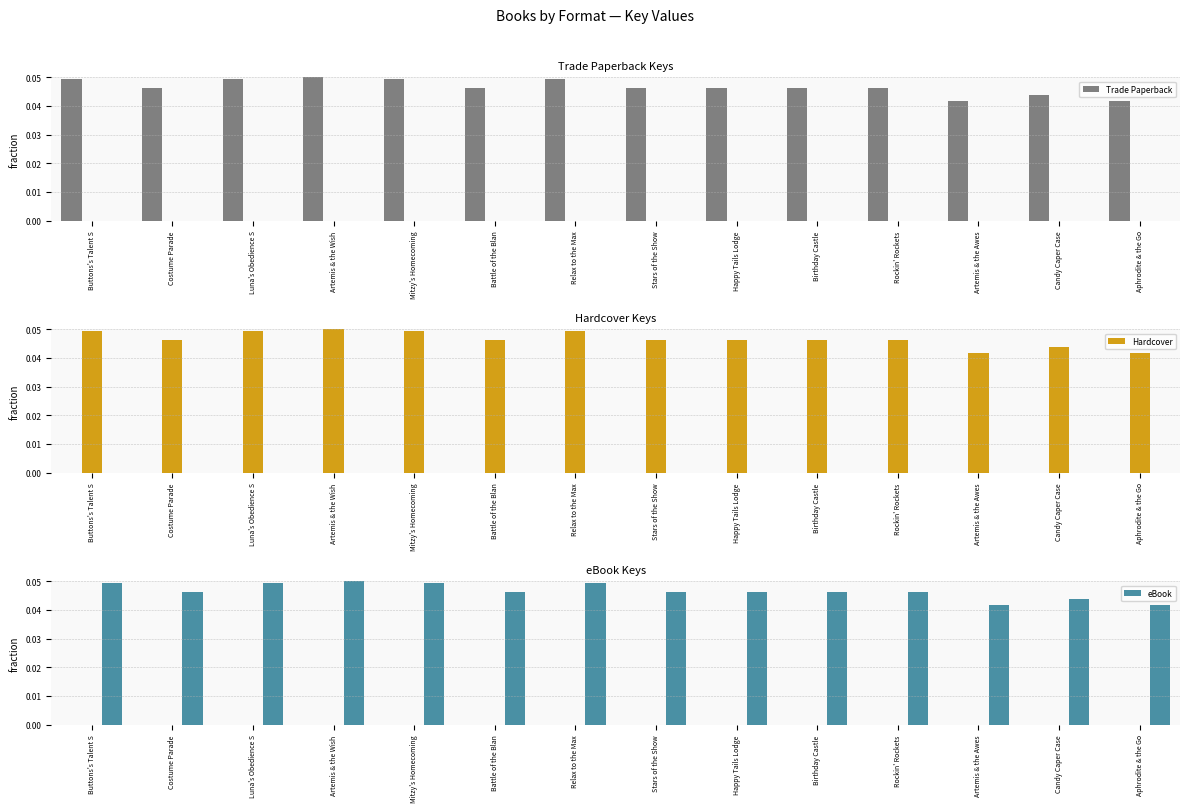

At how many categories does at least one series exceed 0?

14